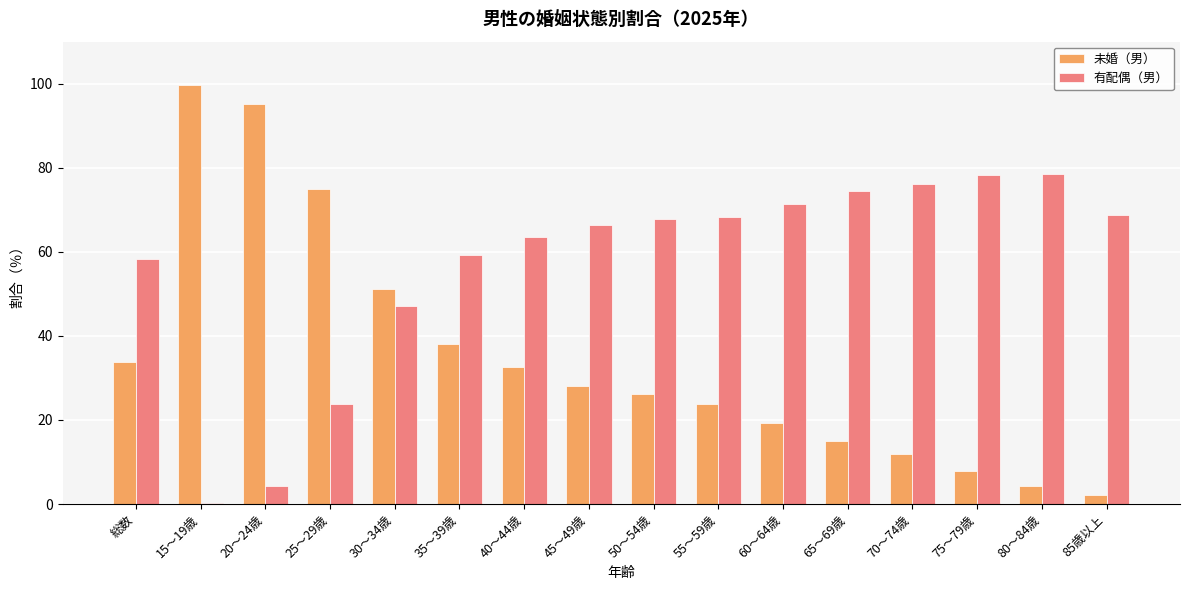

The value of 有配偶（男） at 総数 is 86.1. True or false?

False